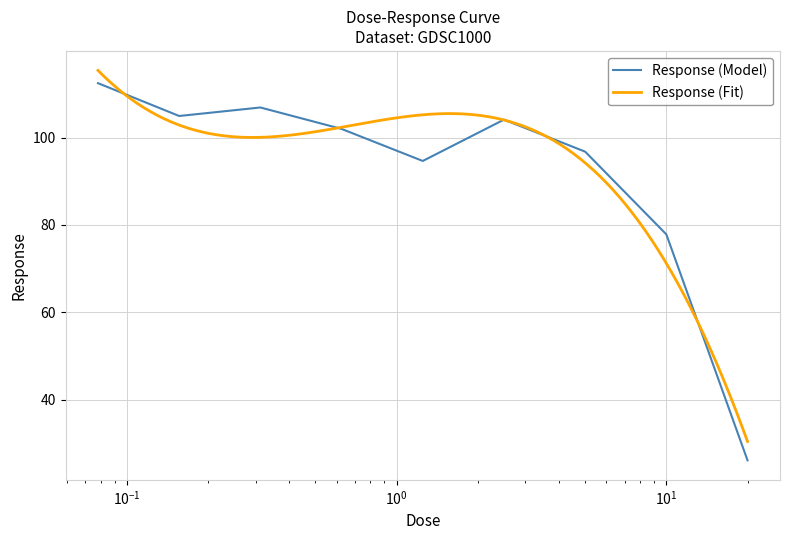

Approximately how many times larger is the value at 0.3125 compared to 20.0?

4.1